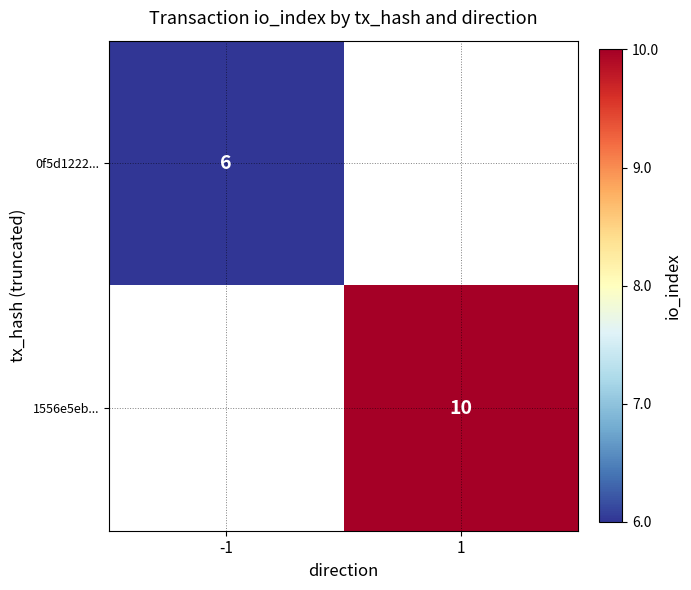

Is it true that 1556e5eb... equals 14.5 at 1?

False